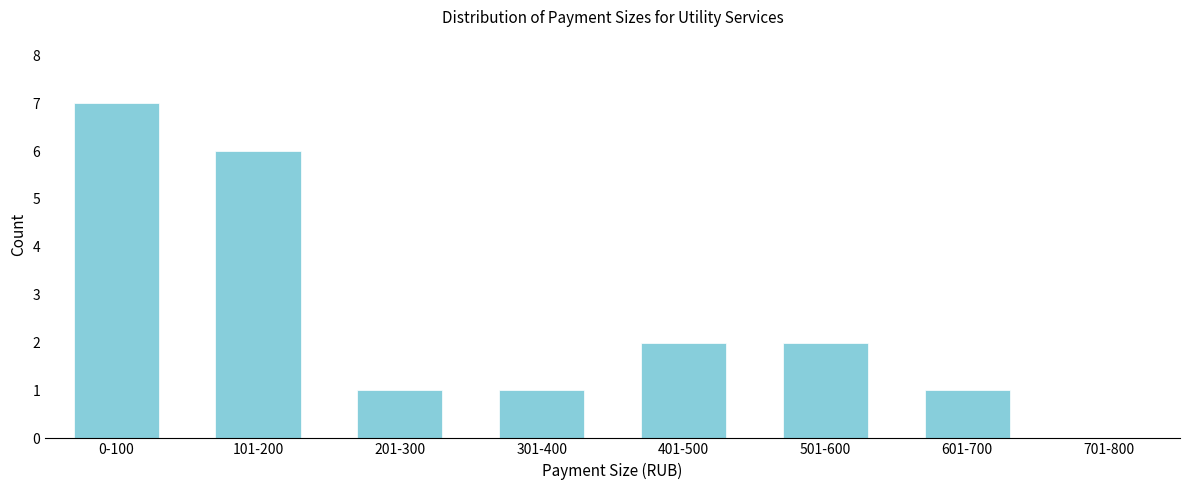

Reading right to left, extract all data points from this chart.

701-800=0	601-700=1	501-600=2	401-500=2	301-400=1	201-300=1	101-200=6	0-100=7